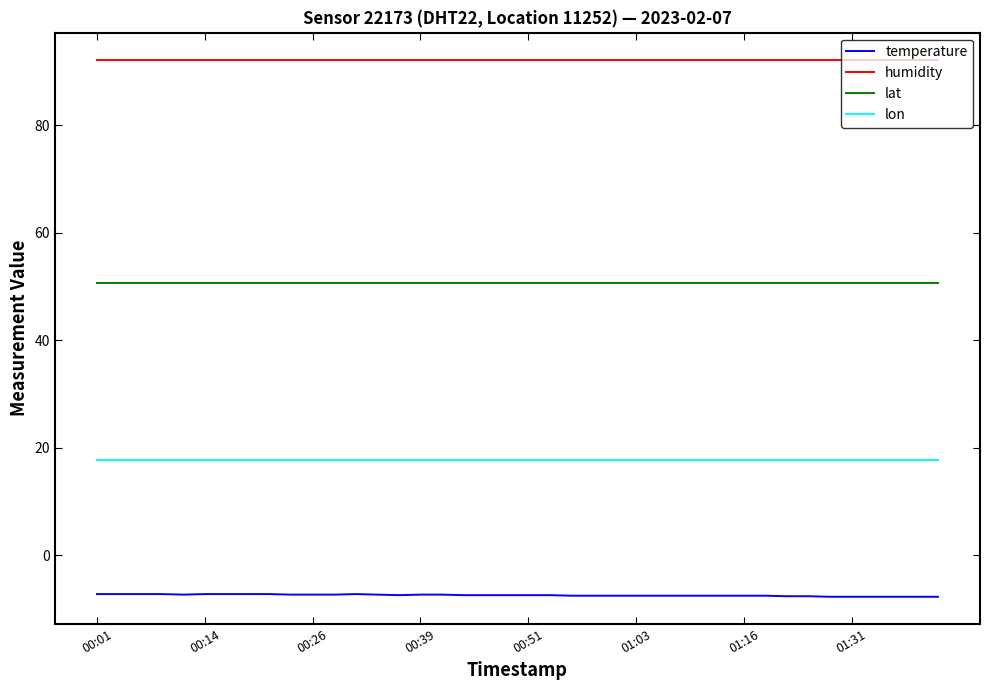

What is the average value of the lon series?

17.6